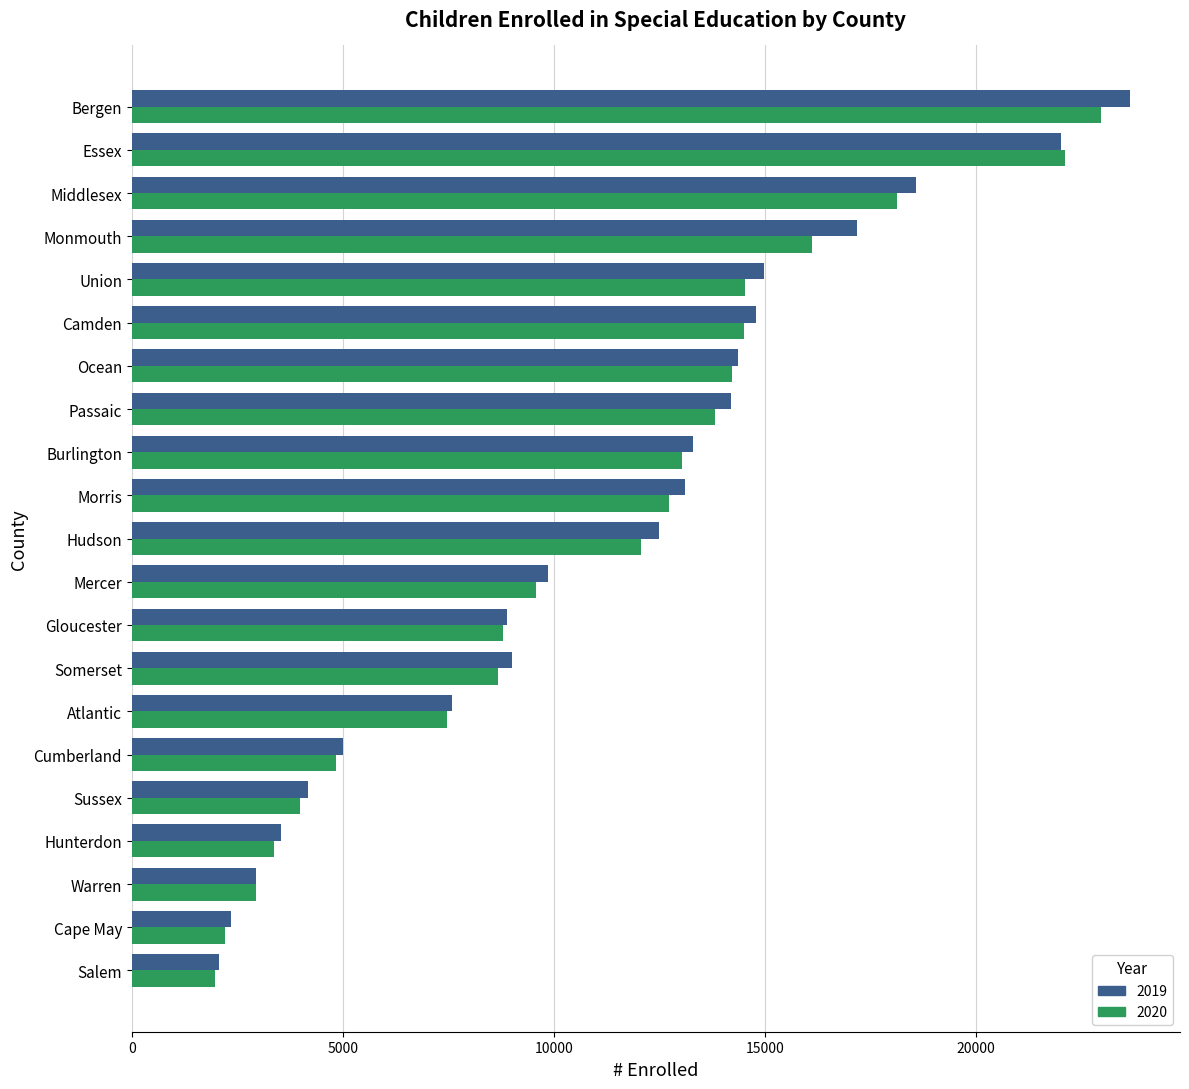

How many series are shown in this chart?

2